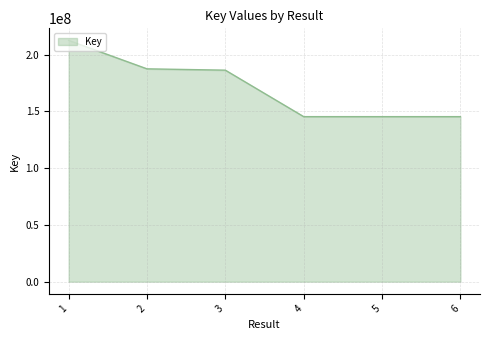

The chart shows a value of 64811734 at 5. True or false?

False